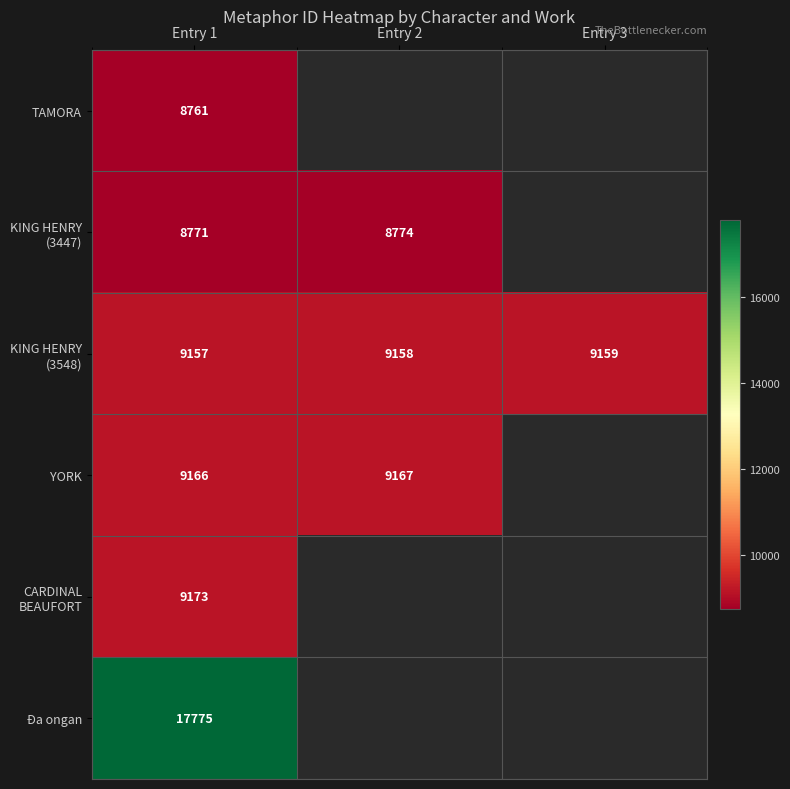

Is it true that TAMORA equals 8761 at Entry 1?

True